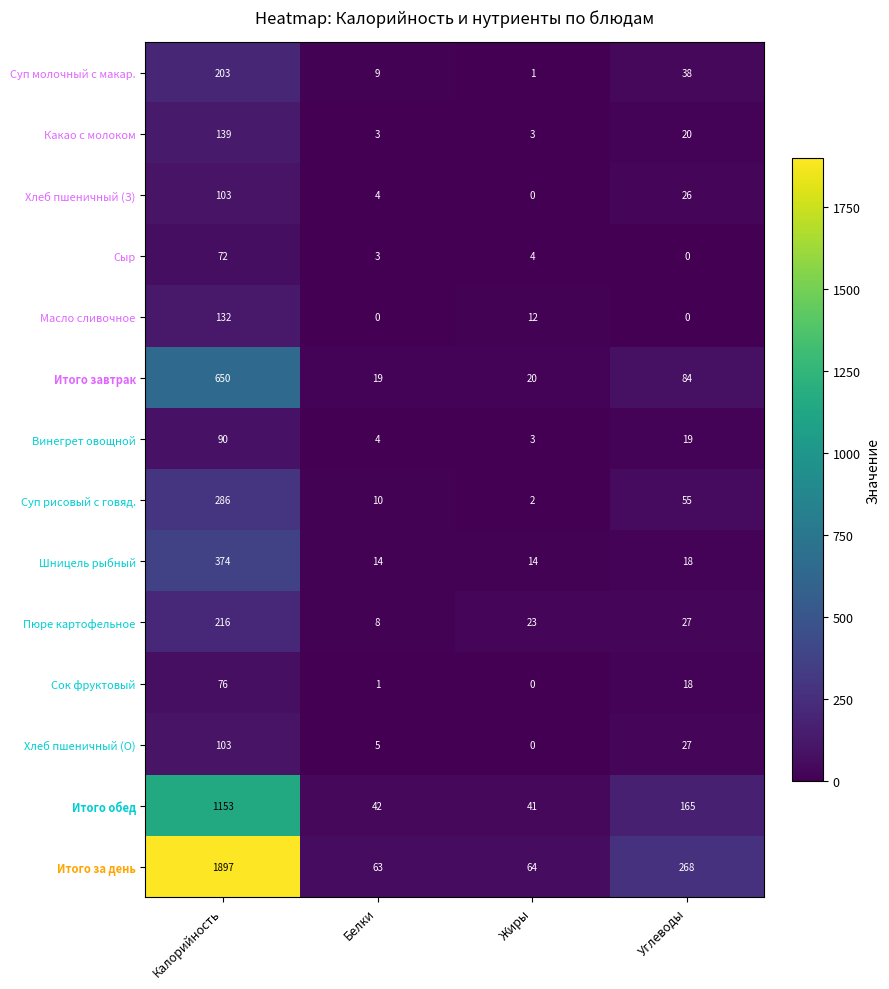

Which series changed the most between Калорийность and Белки?

Итого за день